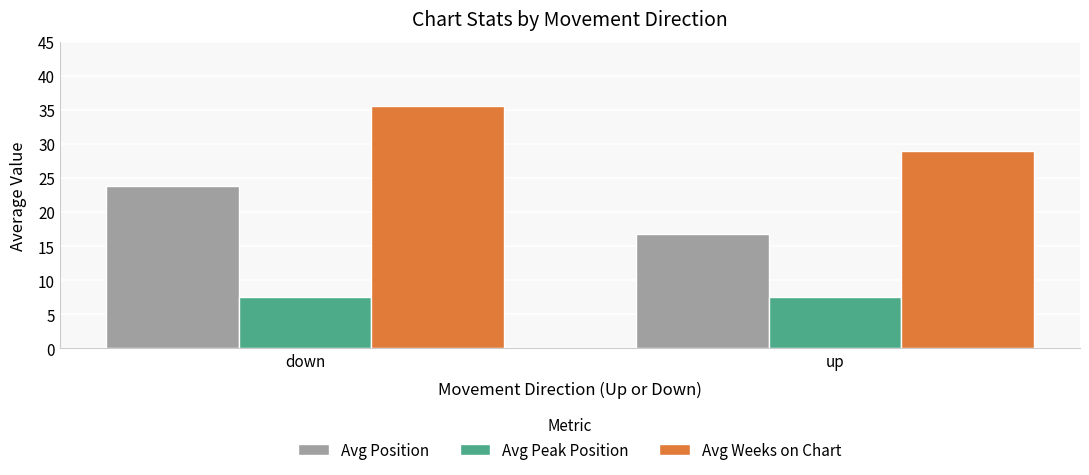

List the series in order of their peak value, lowest first.

Avg Peak Position, Avg Position, Avg Weeks on Chart